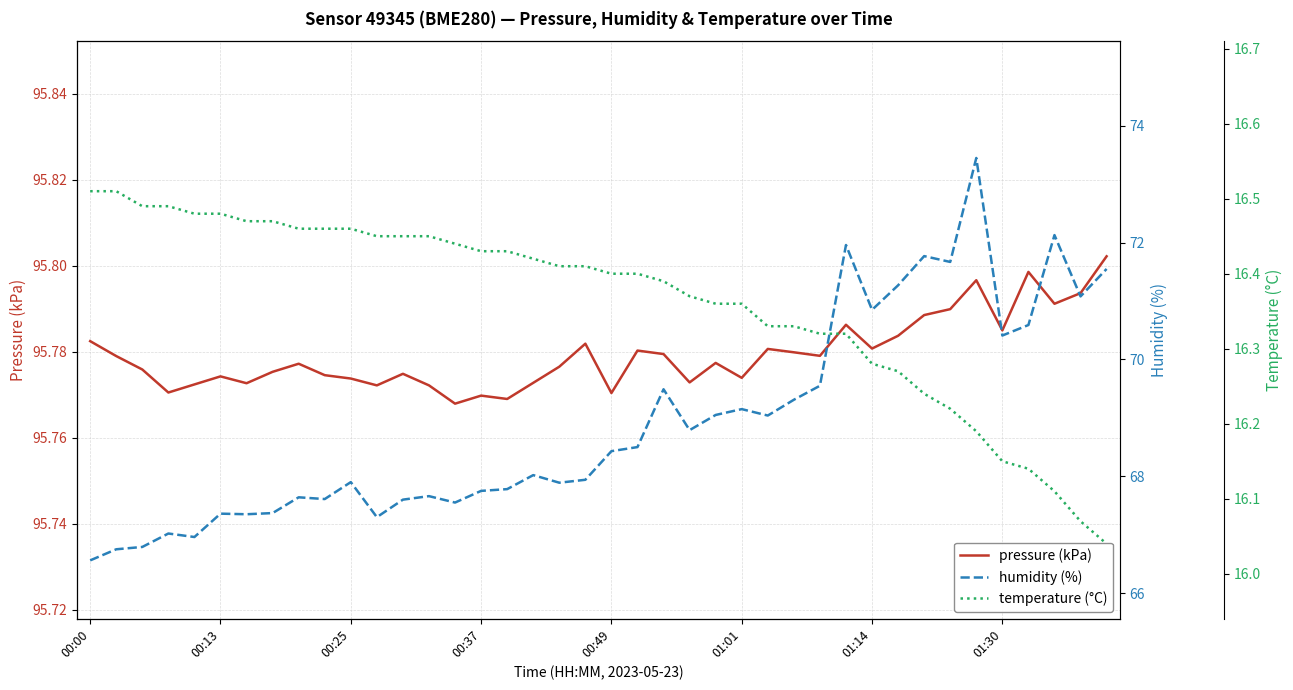

Which category has the highest value in the temperature (°C) series?

00:00